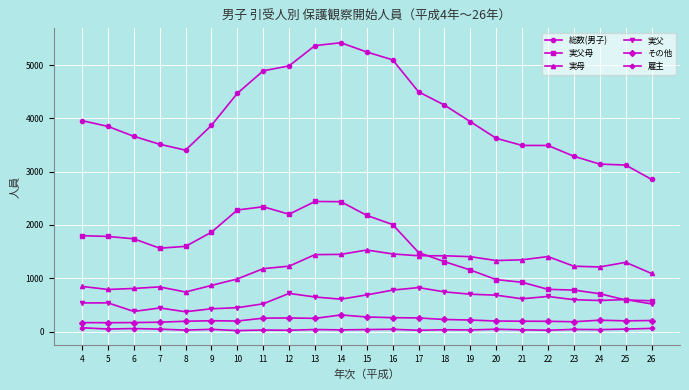

Is this an area chart (filled region under the line)?

No